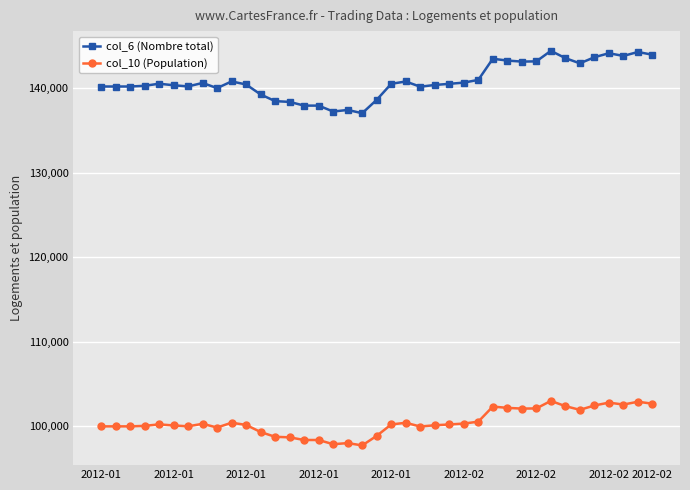

What is the difference between the maximum and minimum values in the col_10 (Population) series?

5259.7